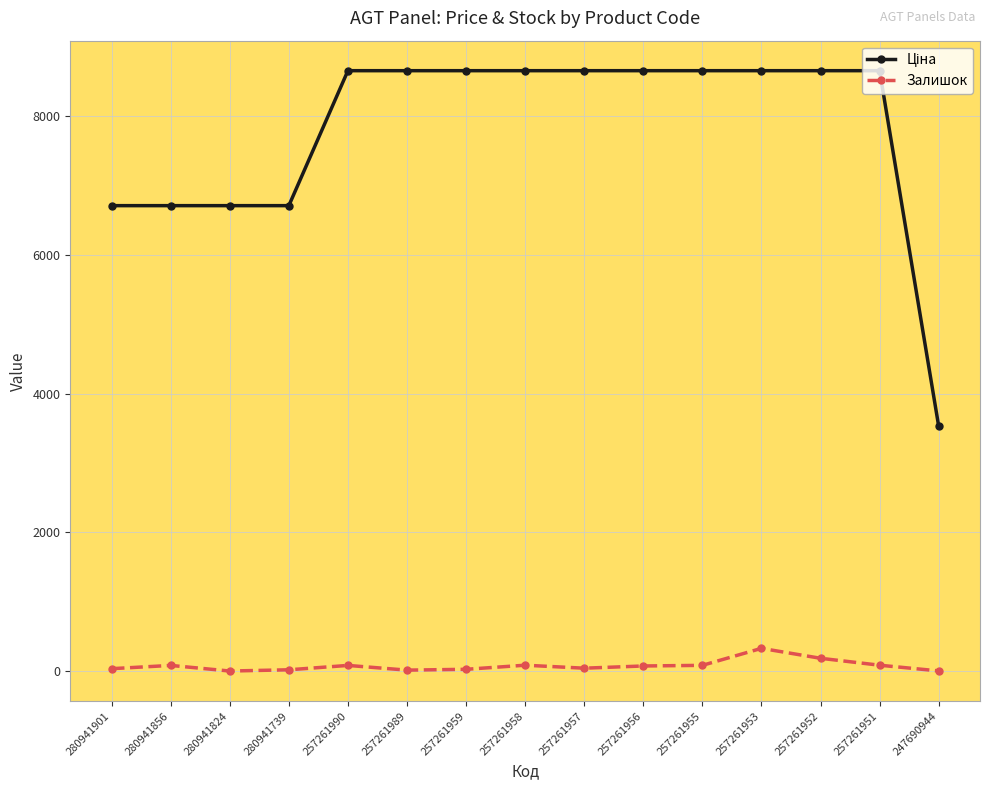

What is the greatest value displayed?

8656.2